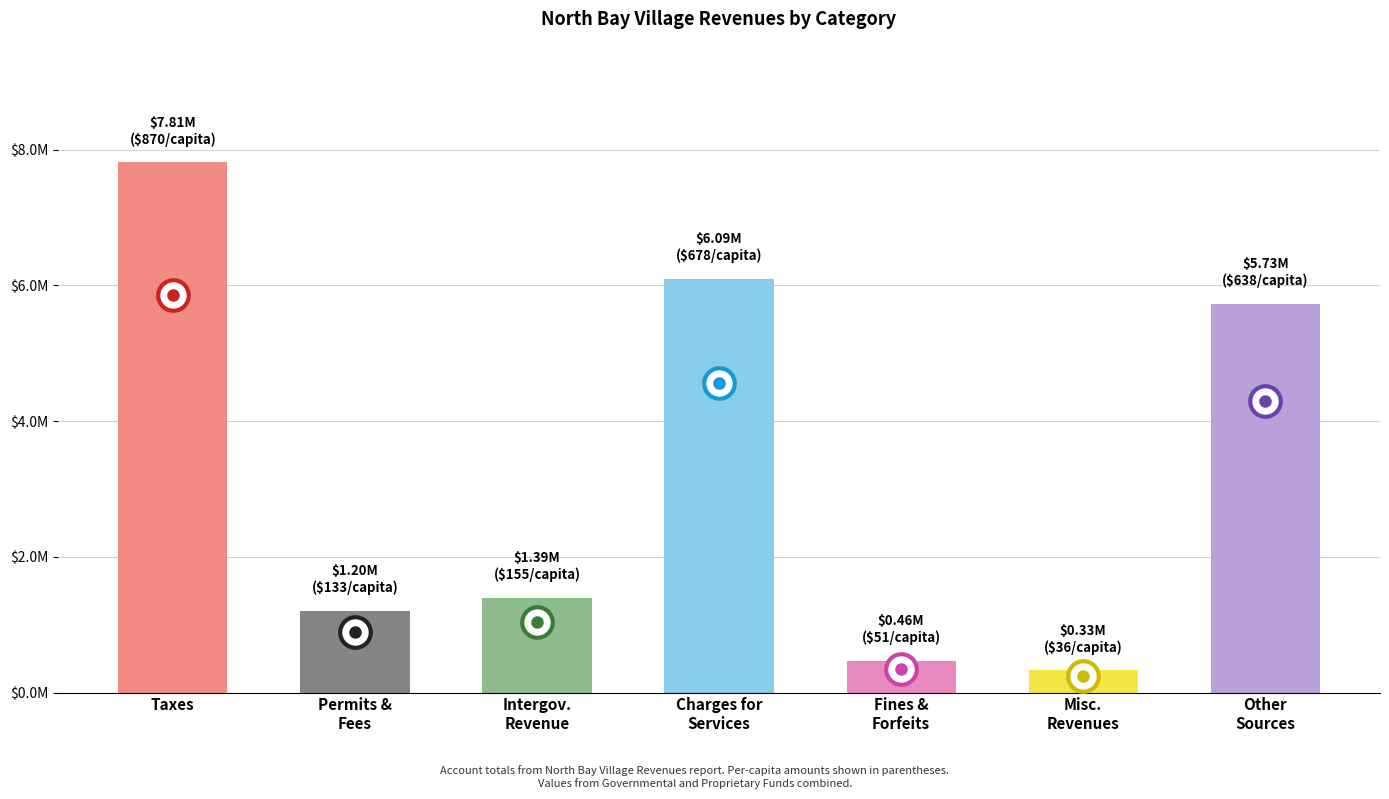

Where is the data nearest to the value 4068344?

Other
Sources